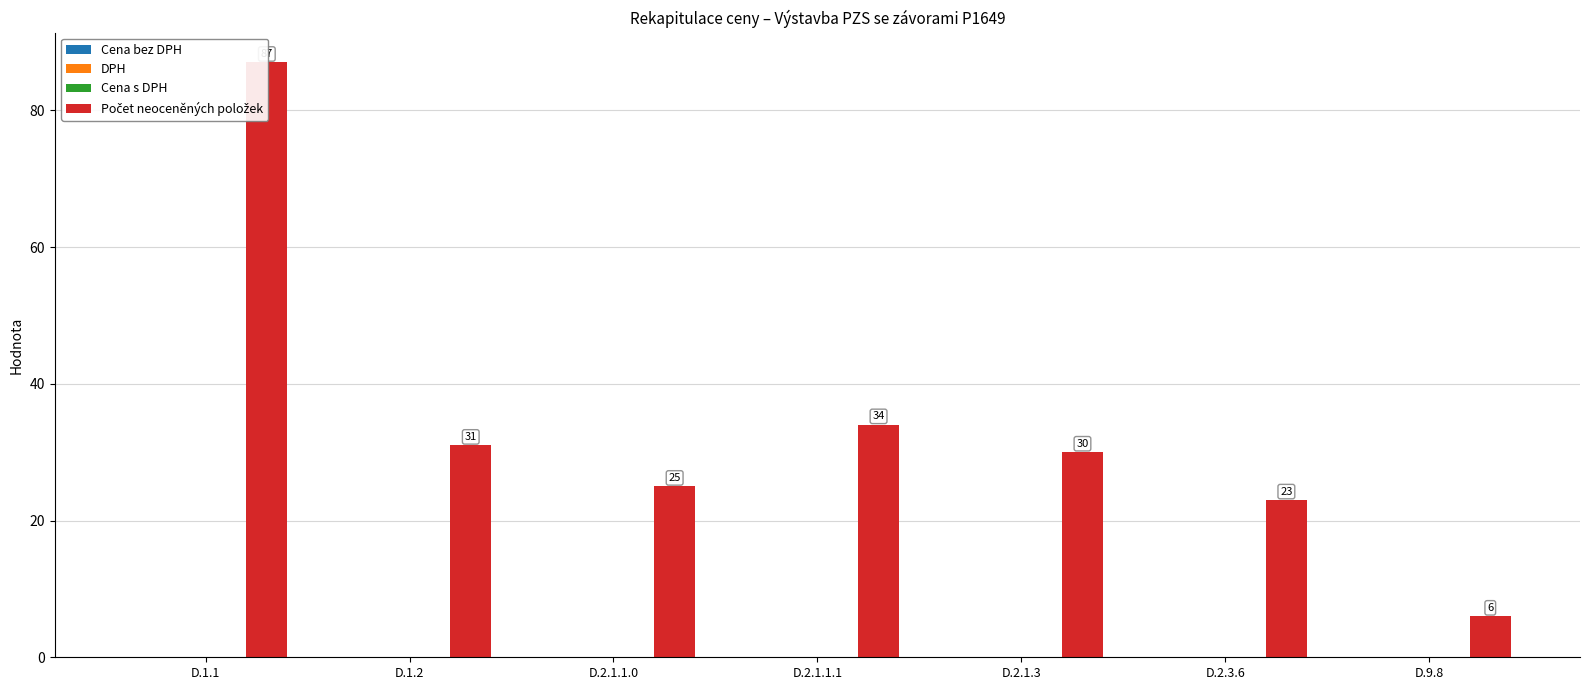

What position from the right is D.1.2?

6